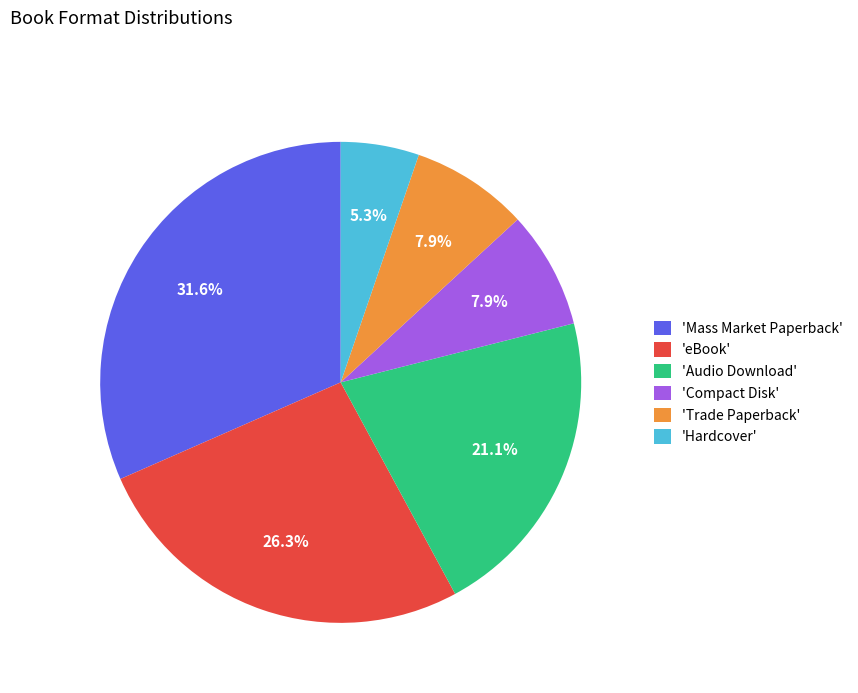

Is there any slice that represents more than half of the pie?

No